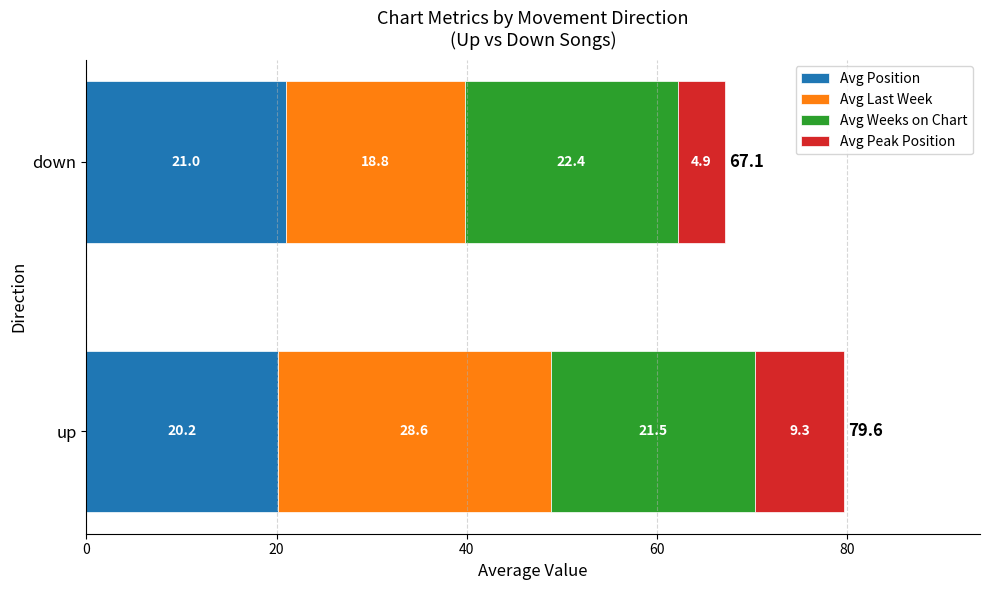

Rank the categories by Avg Position value from highest to lowest.

down, up